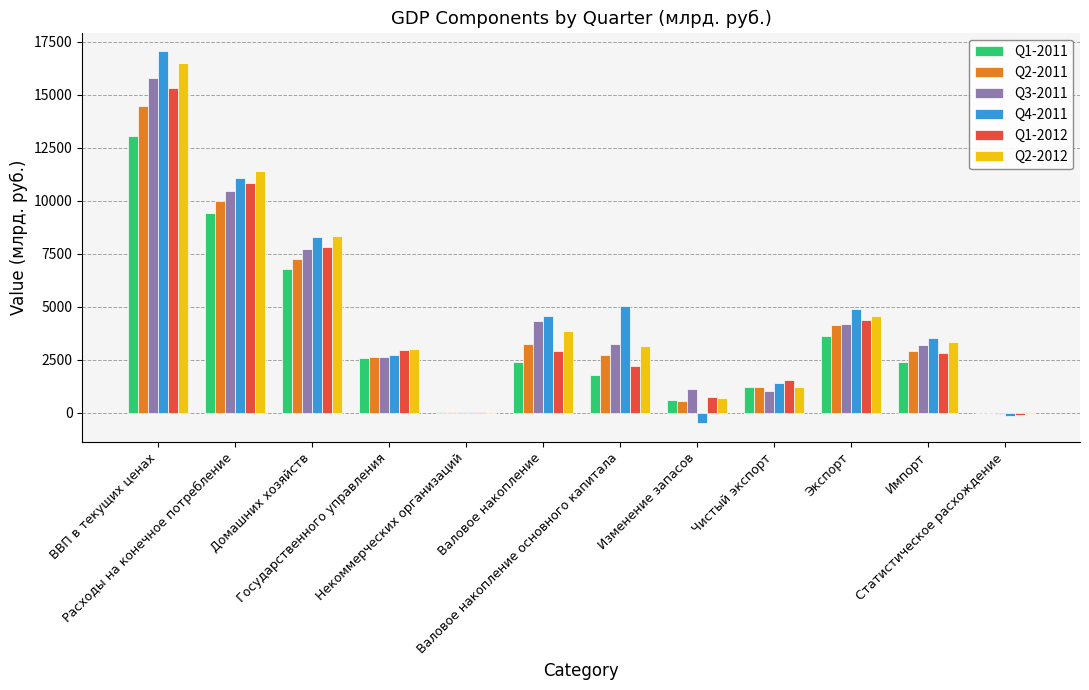

Which category has the highest value in the Q3-2011 series?

ВВП в текущих ценах